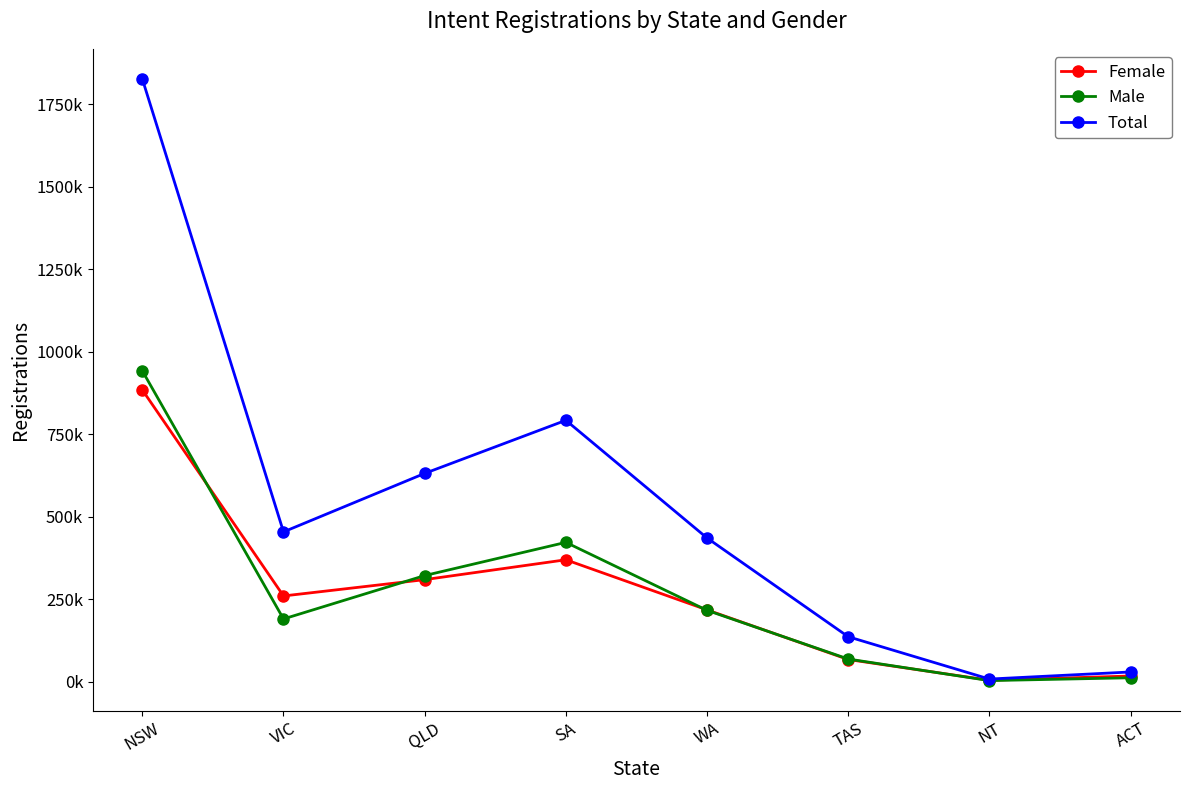

The Male series shows 216540 at WA. True or false?

True